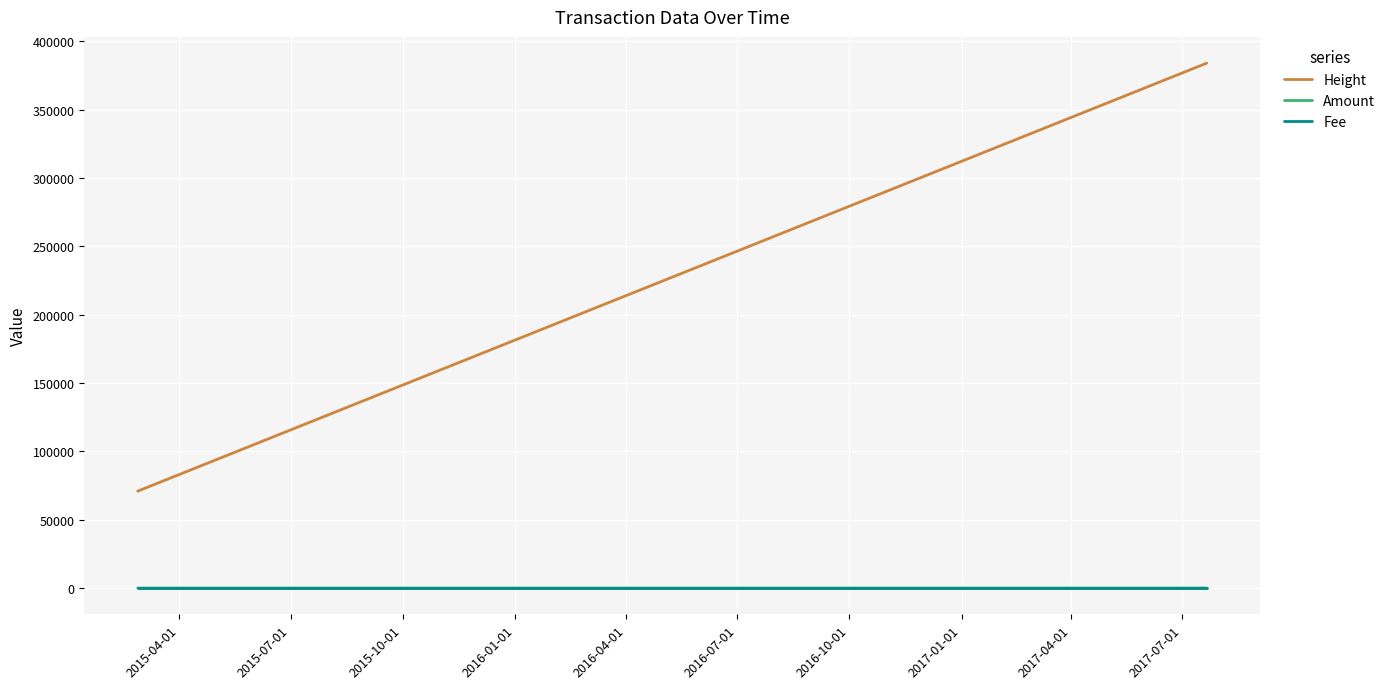

Which series has the largest total across all categories?

Height